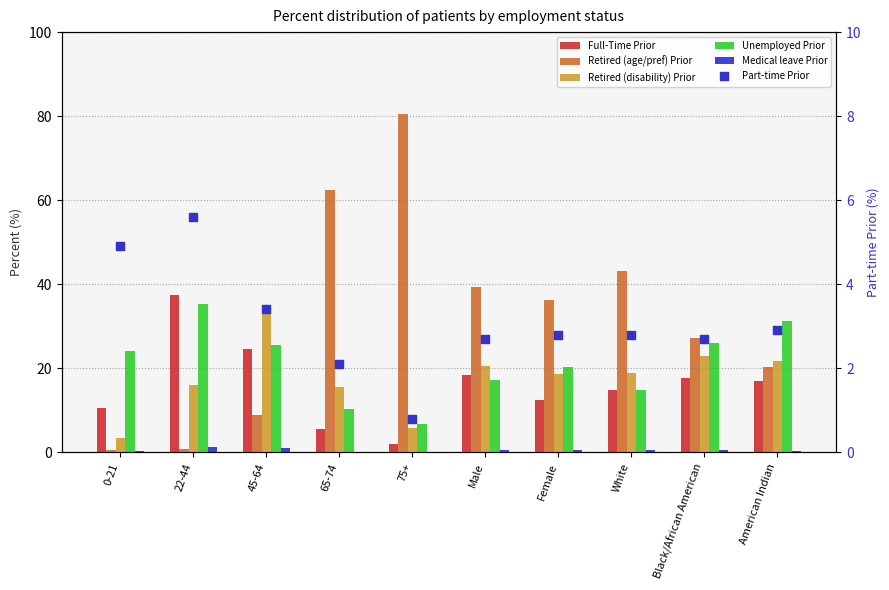

Which series has the largest Y range (max minus min)?

Retired (age/pref) Prior